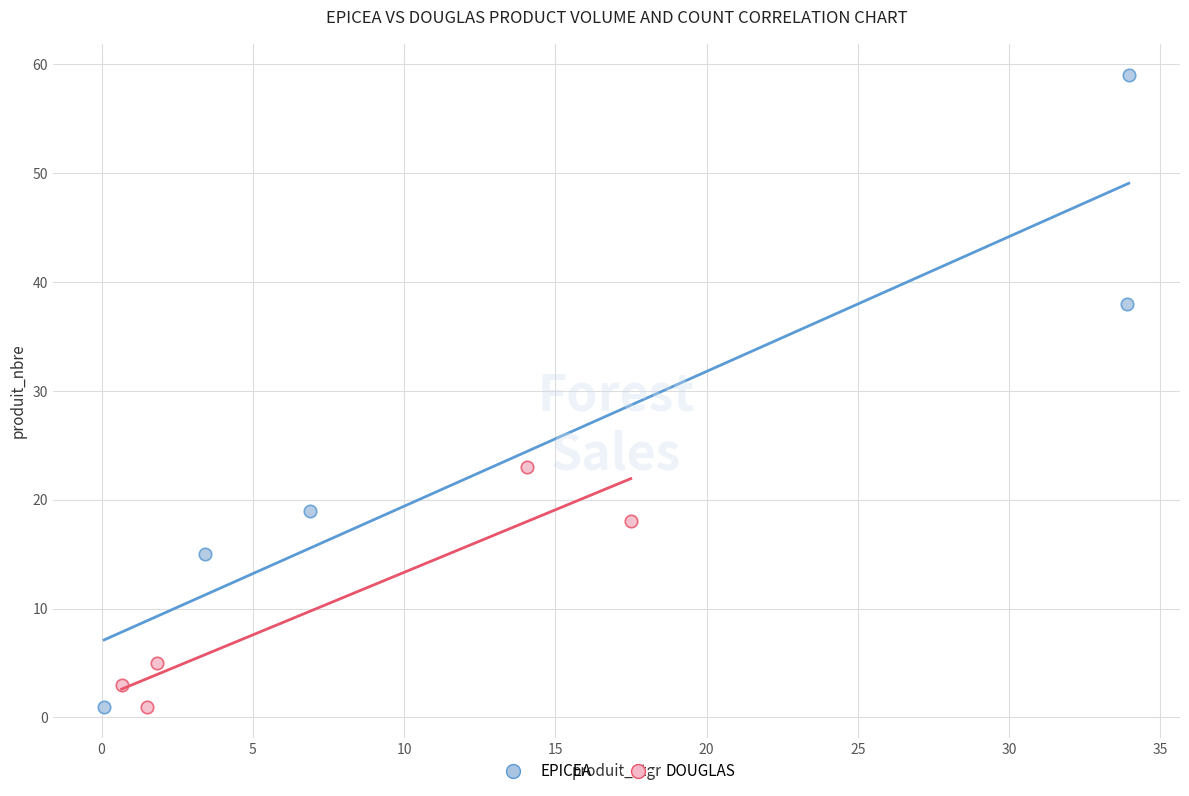

Which series has the widest spread of Y values?

EPICEA